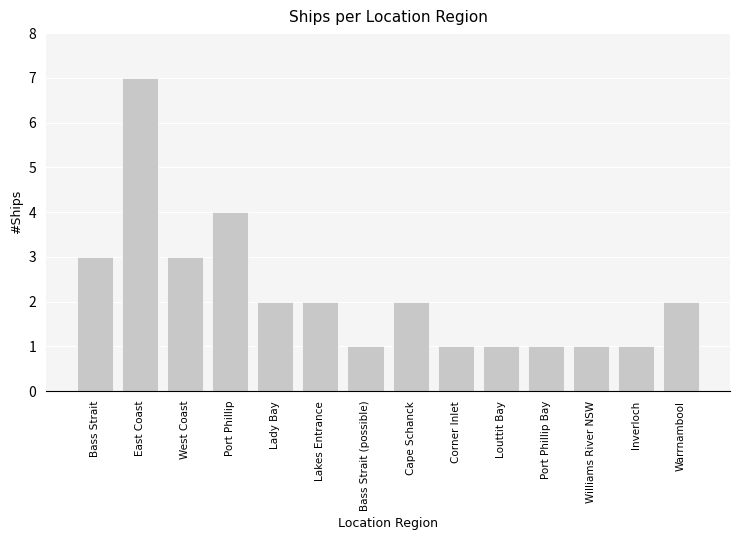

At which category does the chart reach its peak across all series?

East Coast